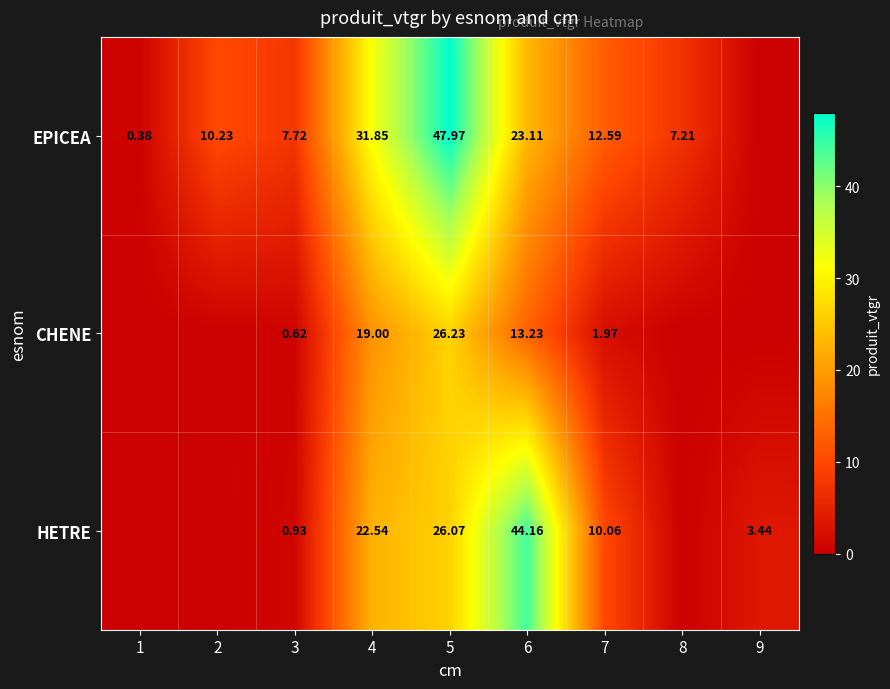

Is the value of HETRE at 9 greater than the value of CHENE at 4?

No